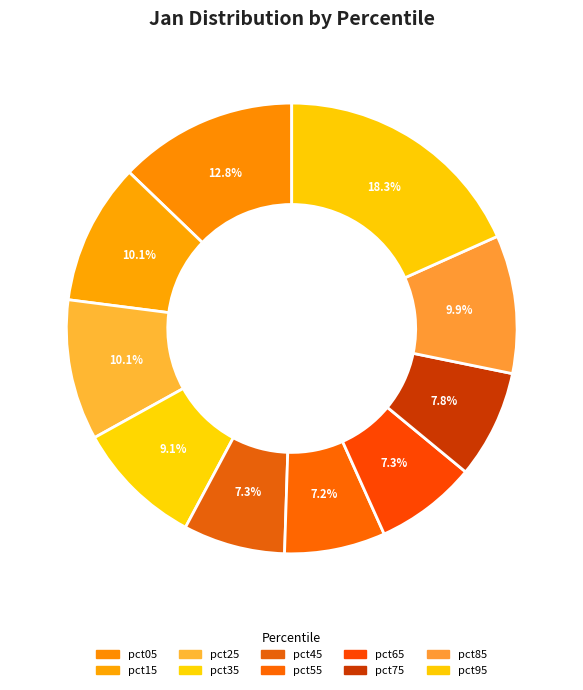

Is the sum of pct45 and pct95 greater than half?

No